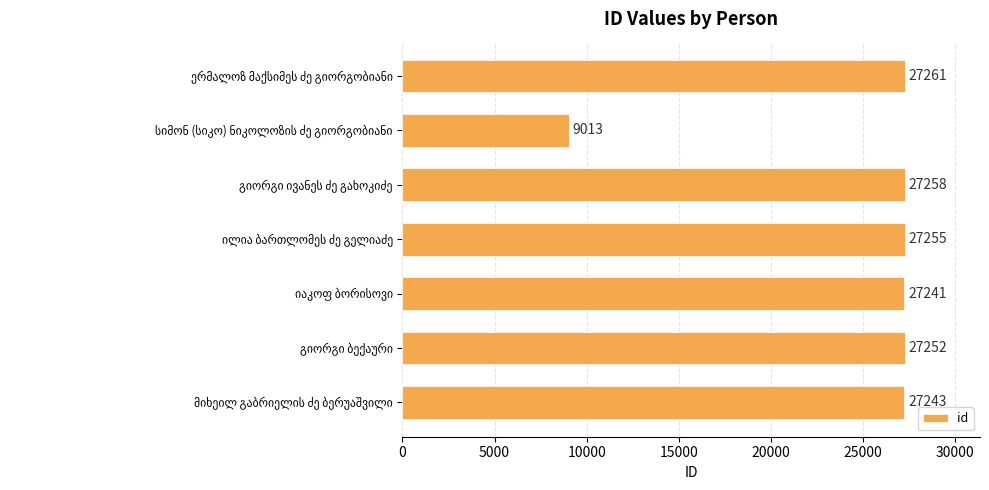

What is the smallest value displayed?

9013